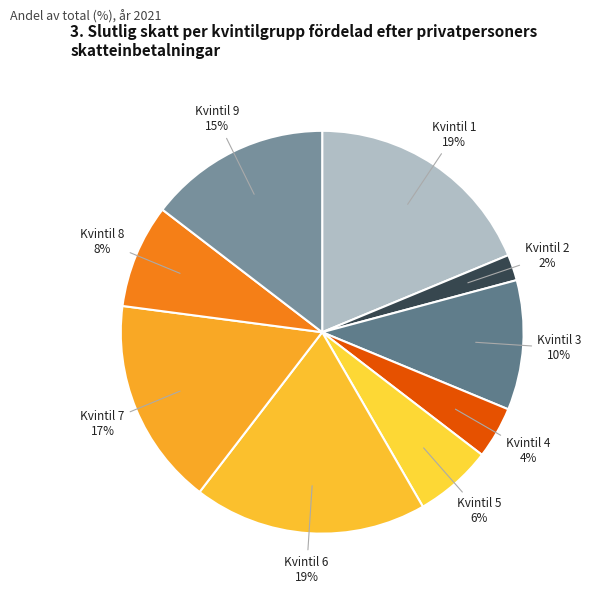

What percentage is the Kvintil 3 slice, to the nearest percent?

10%